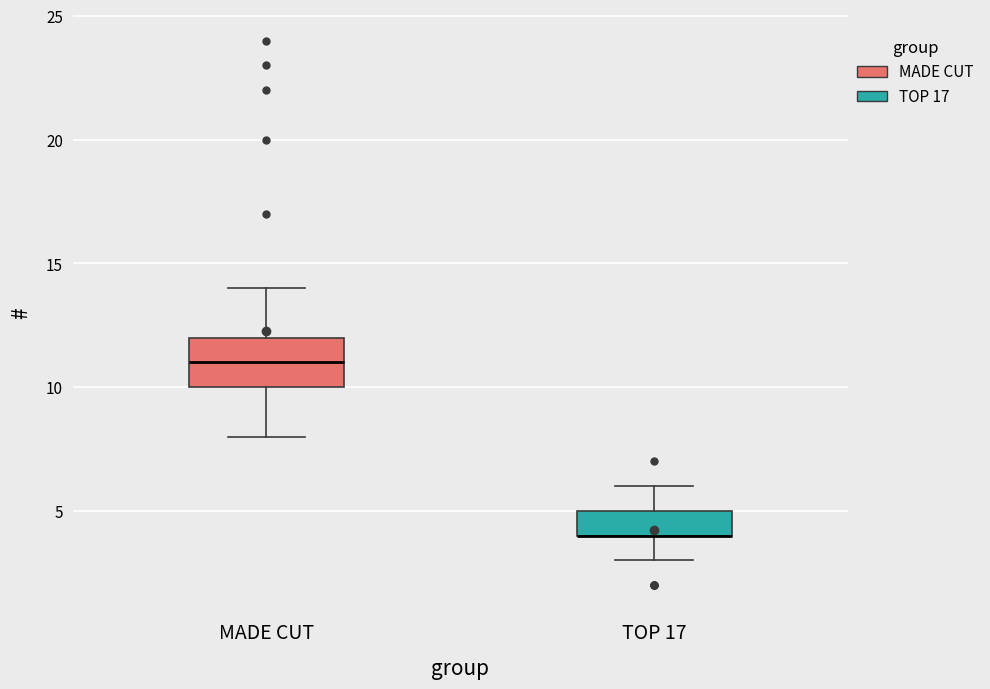

Where does the lower whisker of the box for MADE CUT end on the y-axis? The values are not printed on the chart, so give them approximately, as read against the axis.

8